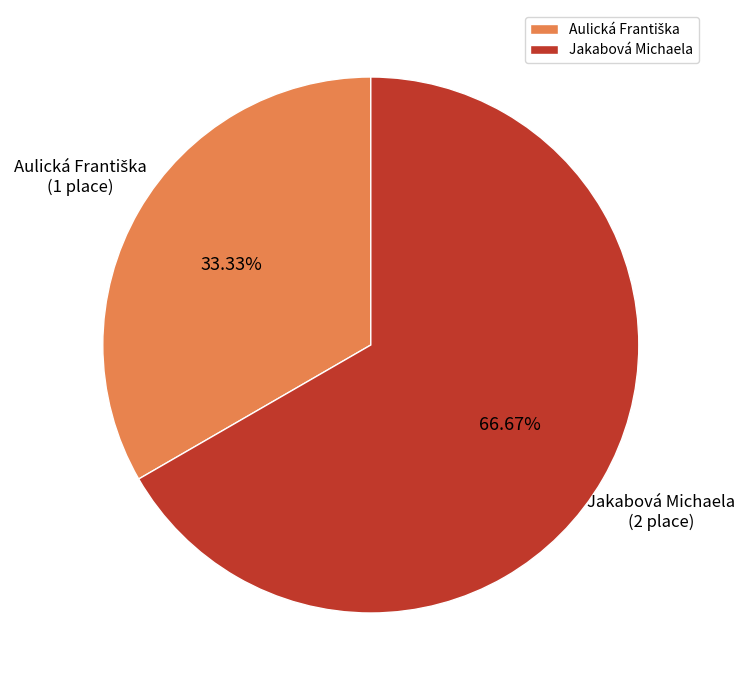

Which slice is the largest?

Jakabová Michaela